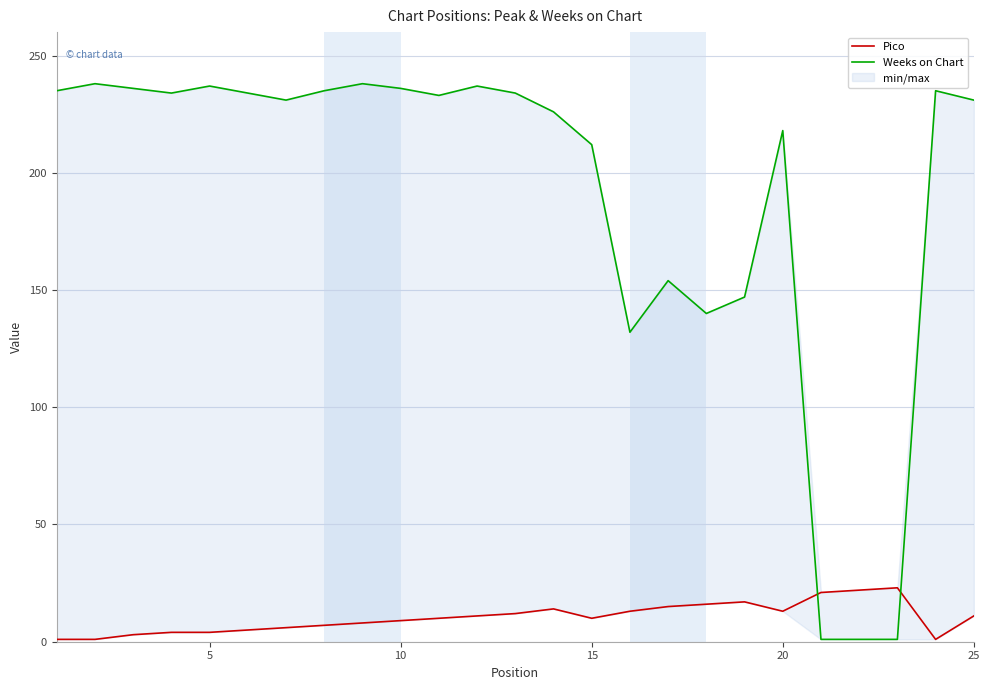

True or false: Weeks on Chart has a value of 236 at 10.

True